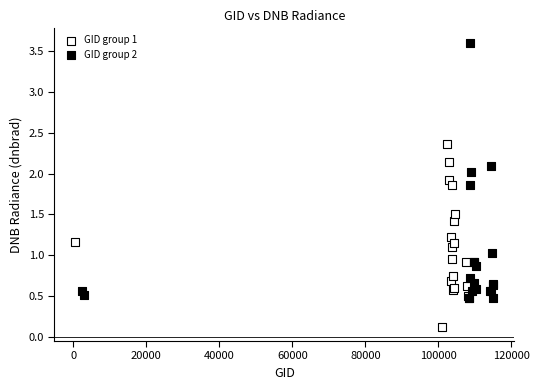

Which series has the largest Y range (max minus min)?

GID group 2